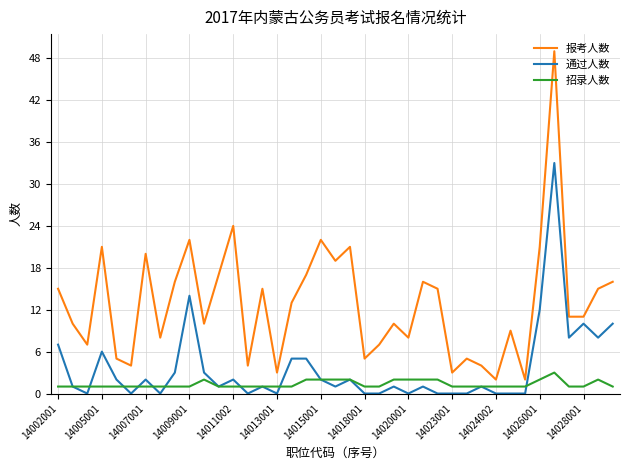

Which series has the largest range (max minus min)?

报考人数